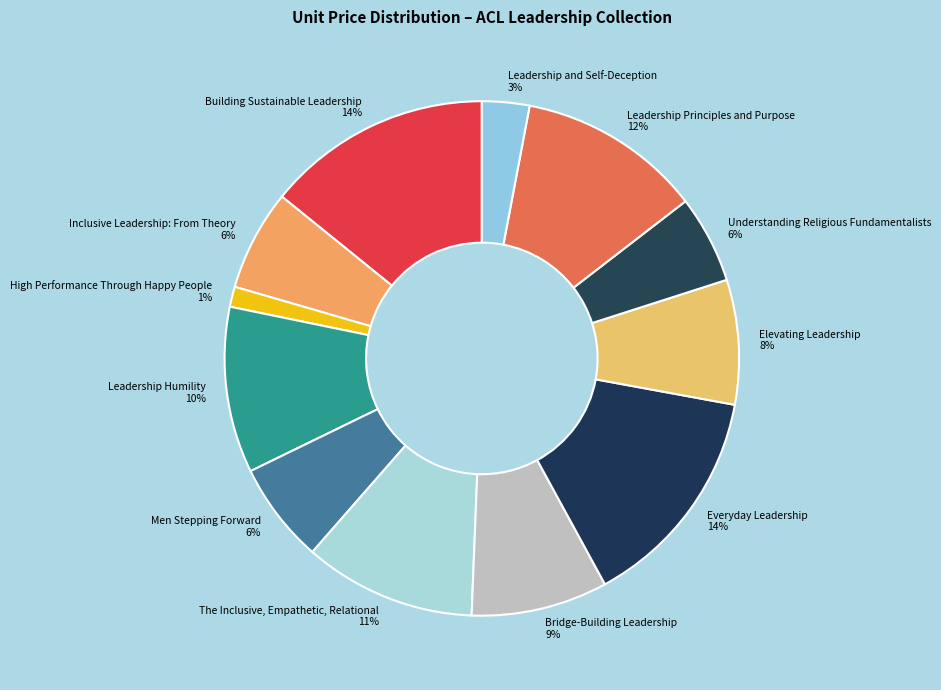

Between Elevating Leadership and Leadership and Self-Deception, which is larger?

Elevating Leadership